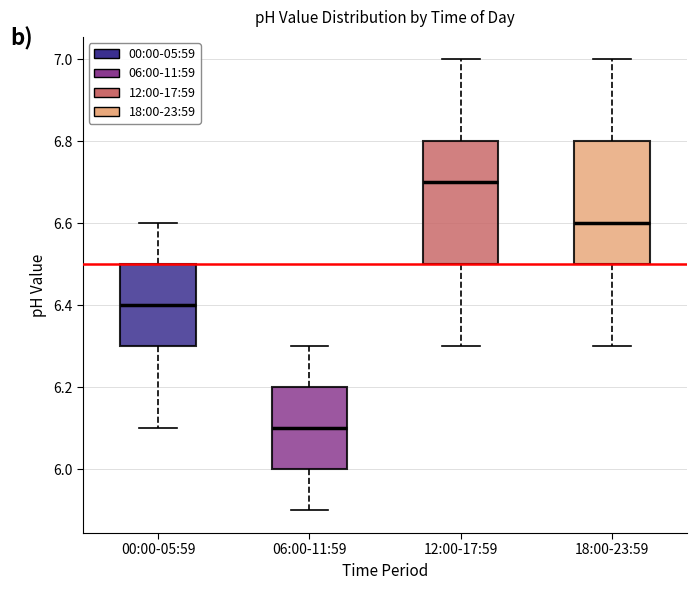

Reading left to right, transcribe this box plot: for each box, give where its median line is, the range the box spans, and where its two whiskers end, as read against the y-axis. The values are not printed on the chart, so give them approximately, as read against the axis.

00:00-05:59: median 6.4, box 6.3 to 6.5, whiskers 6.1 to 6.6
06:00-11:59: median 6.1, box 6.0 to 6.2, whiskers 5.9 to 6.3
12:00-17:59: median 6.7, box 6.5 to 6.8, whiskers 6.3 to 7.0
18:00-23:59: median 6.6, box 6.5 to 6.8, whiskers 6.3 to 7.0